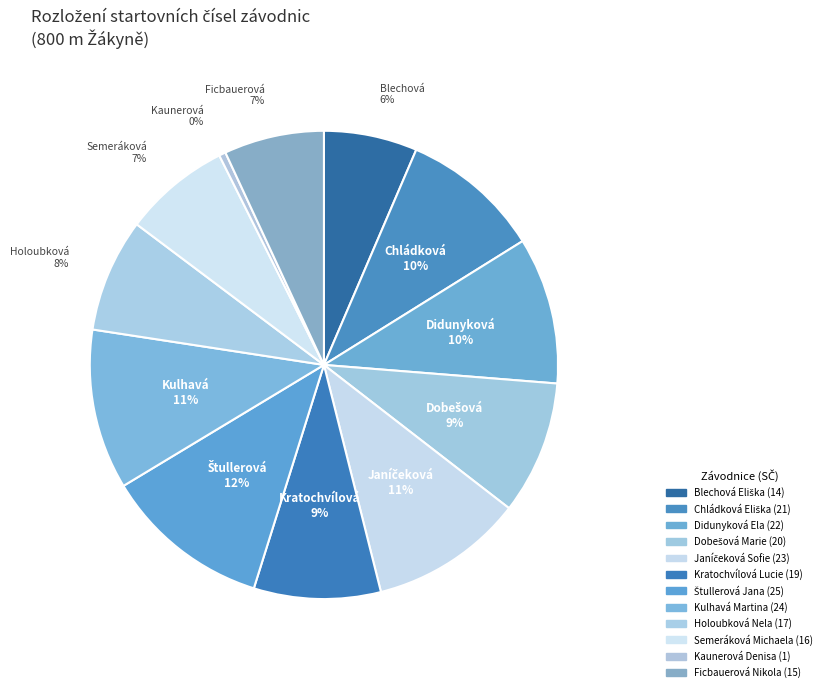

What percentage do Dobešová Marie and Ficbauerová Nikola together represent?

16.1%